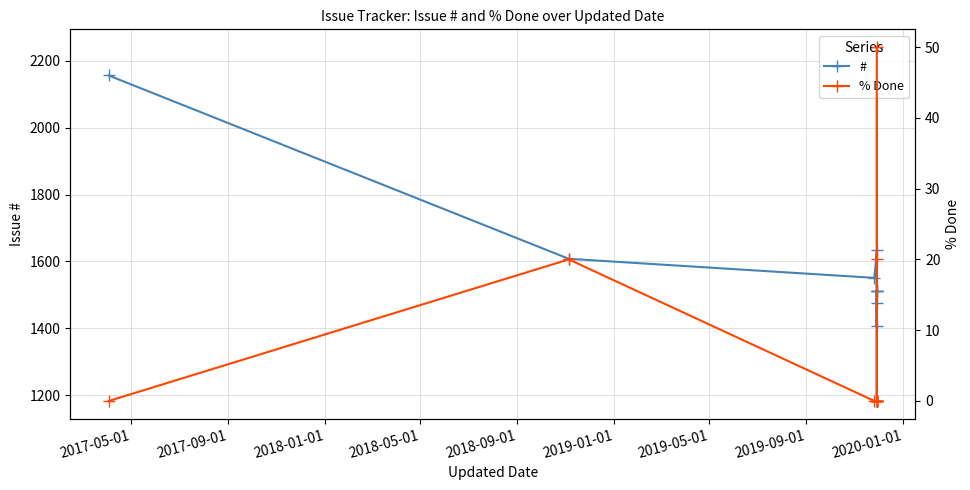

Count the number of data series in this chart.

2